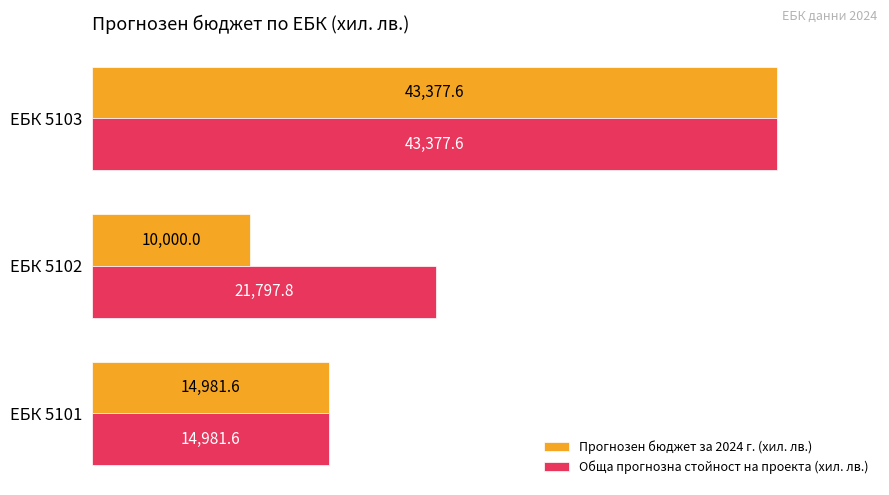

List the labels in order of Обща прогнозна стойност на проекта (хил. лв.) value, smallest first.

ЕБК 5101, ЕБК 5102, ЕБК 5103